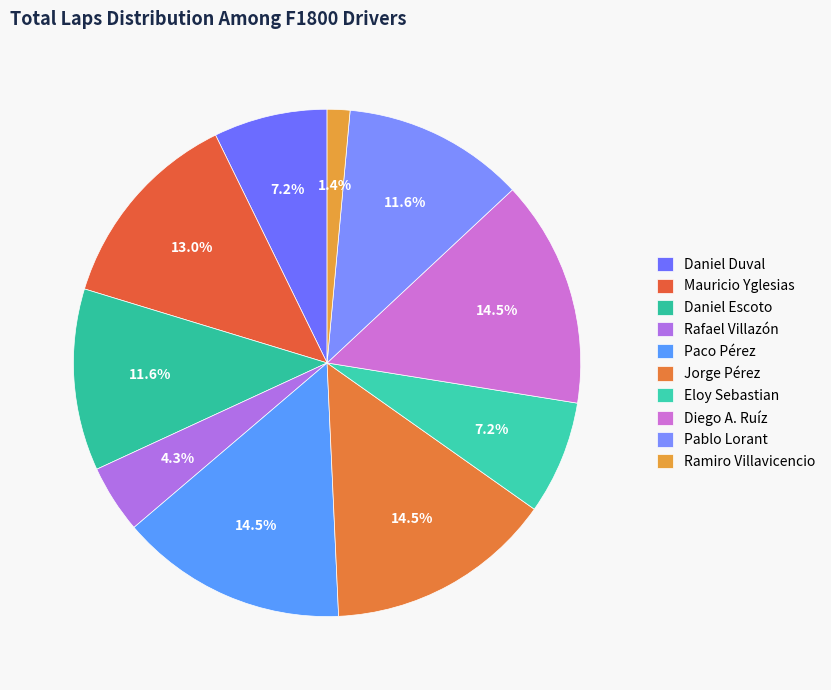

How many slices are in this pie chart?

10